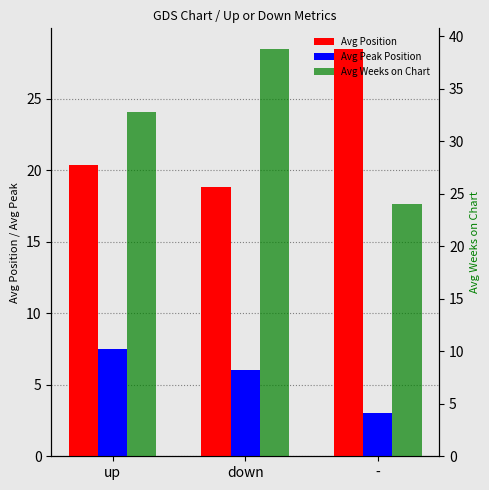

Which category has the highest value in the Avg Weeks on Chart series?

down